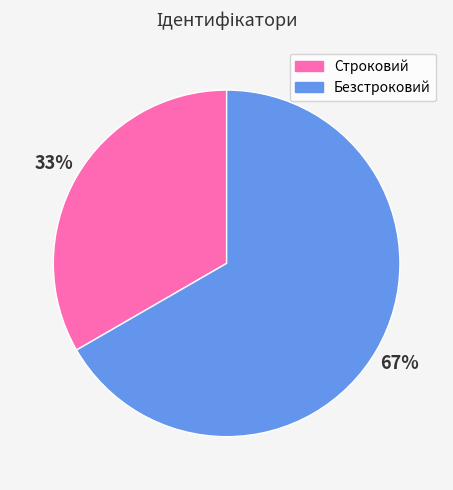

Count the number of slices in the pie.

2